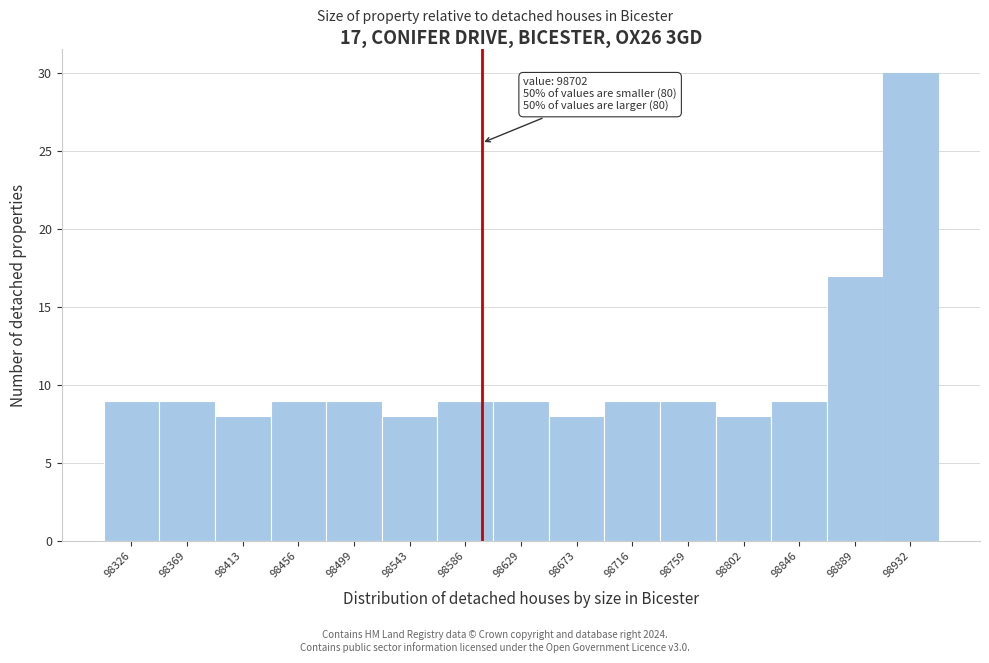

Over which range of the x-axis is the bar tallest?

98910 to 98955